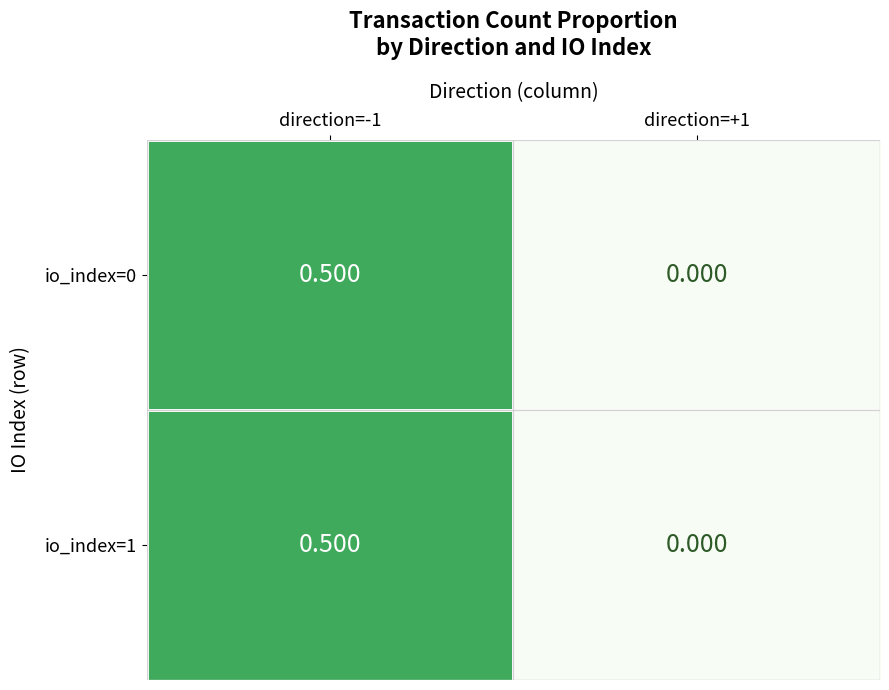

How many values in io_index=0 are above zero?

1